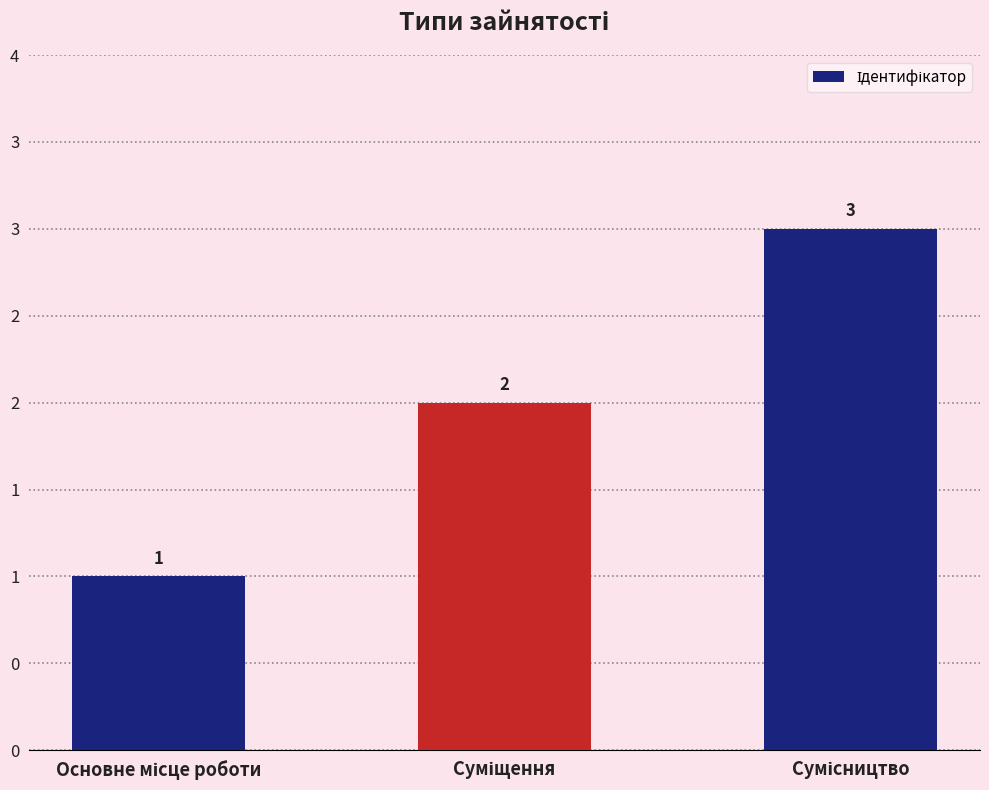

True or false: the data shows 1 at Основне місце роботи.

False